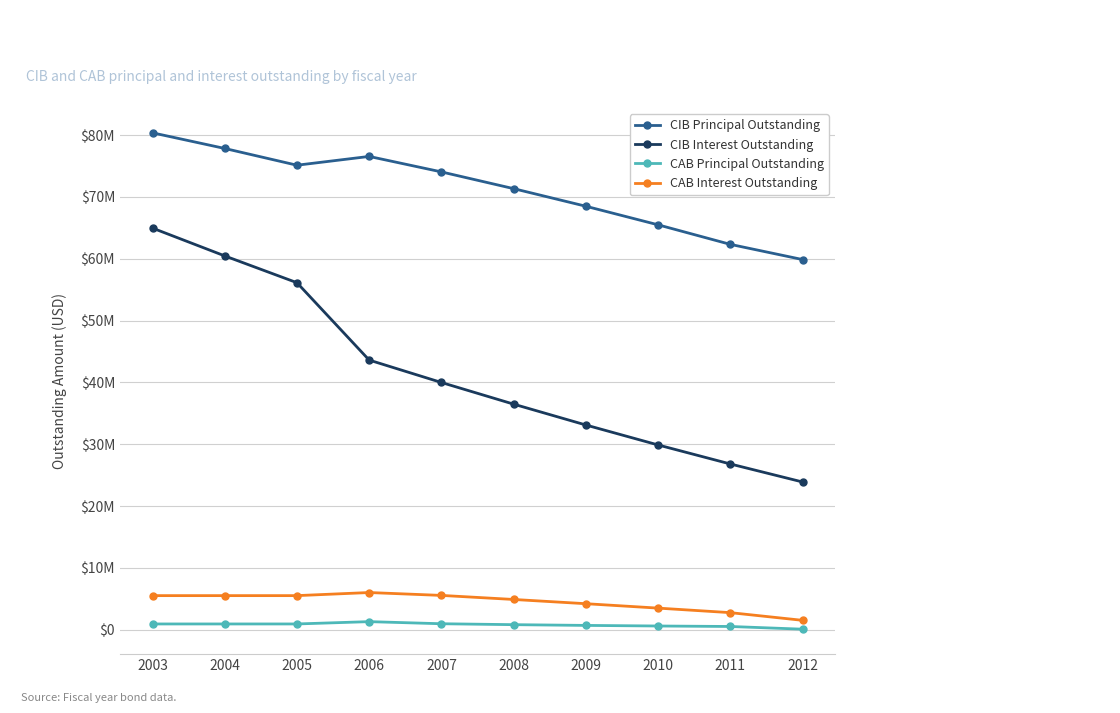

What are all the series names shown in the legend?

CIB Principal Outstanding, CIB Interest Outstanding, CAB Principal Outstanding, CAB Interest Outstanding